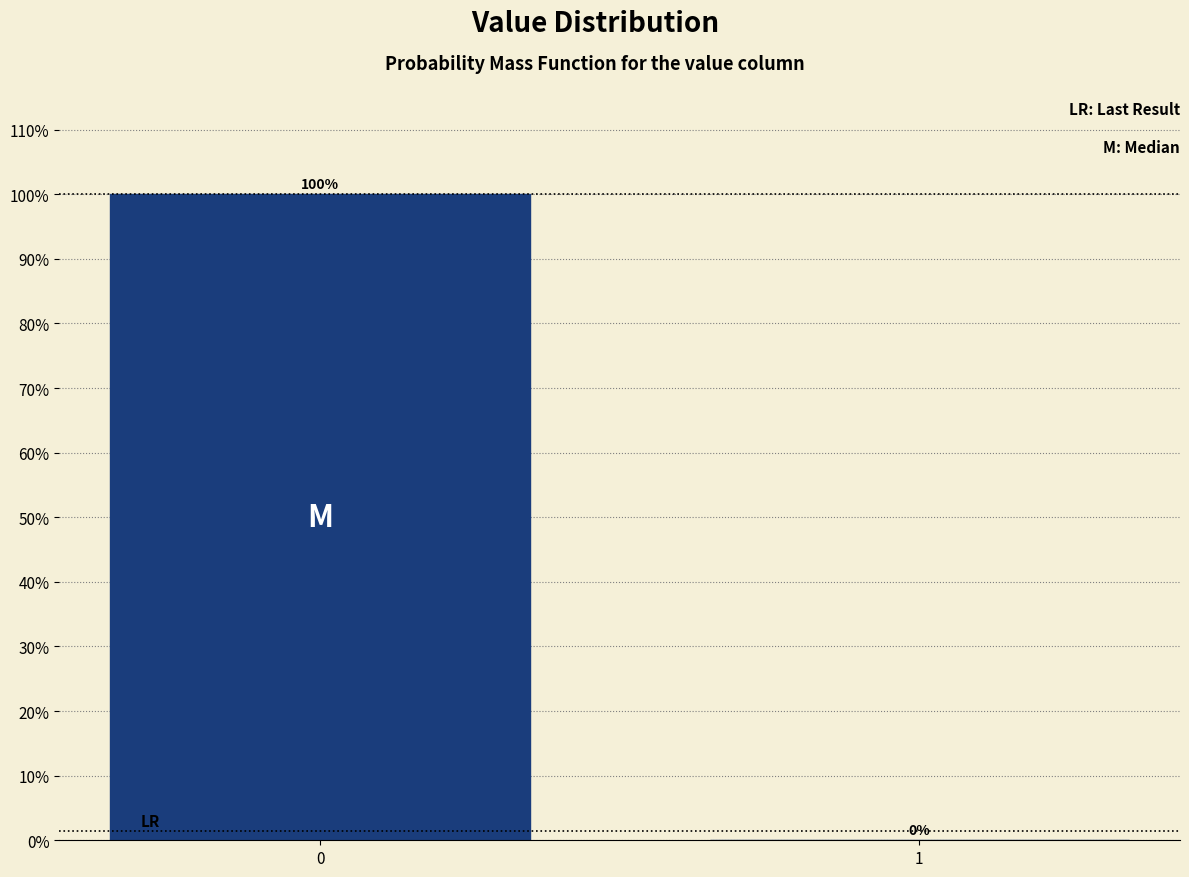

Reading right to left, extract all data points from this chart.

1=0	0=100